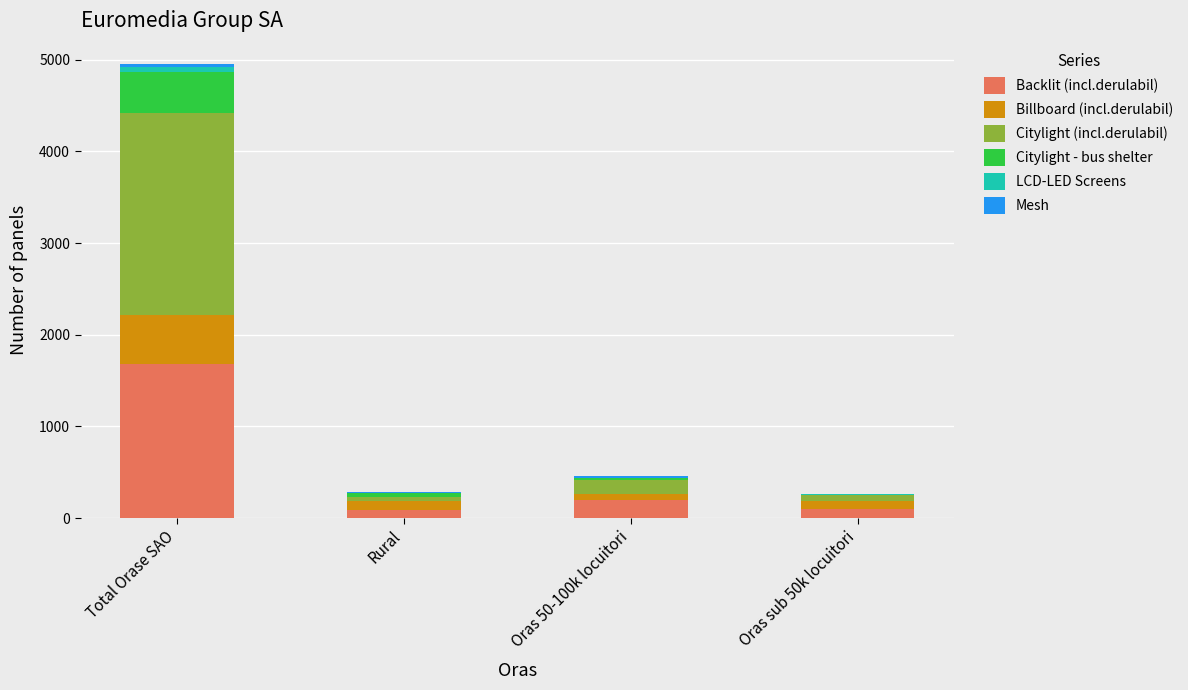

At which category is the sum across all series the highest?

Total Orase SAO